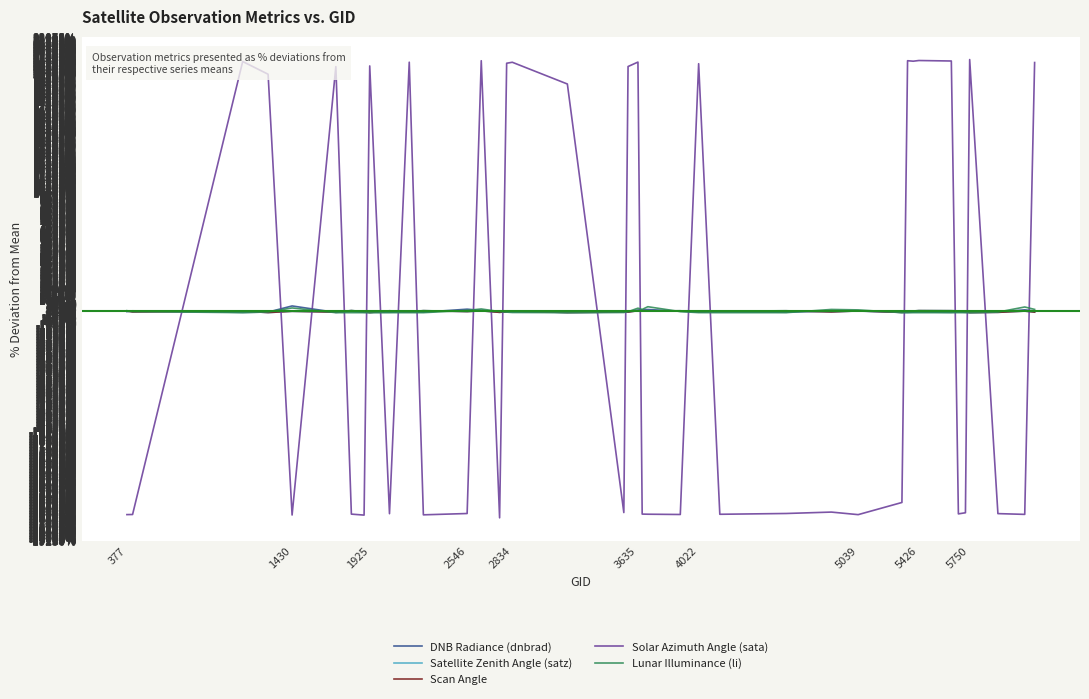

What is the maximum value shown in the chart?

21173.4